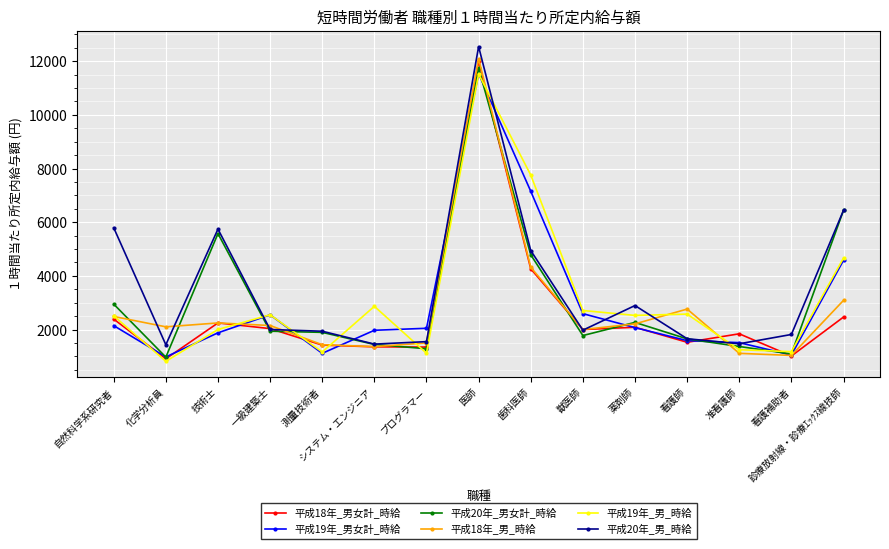

How many interior local peaks does the 平成18年_男_時給 series have?

3